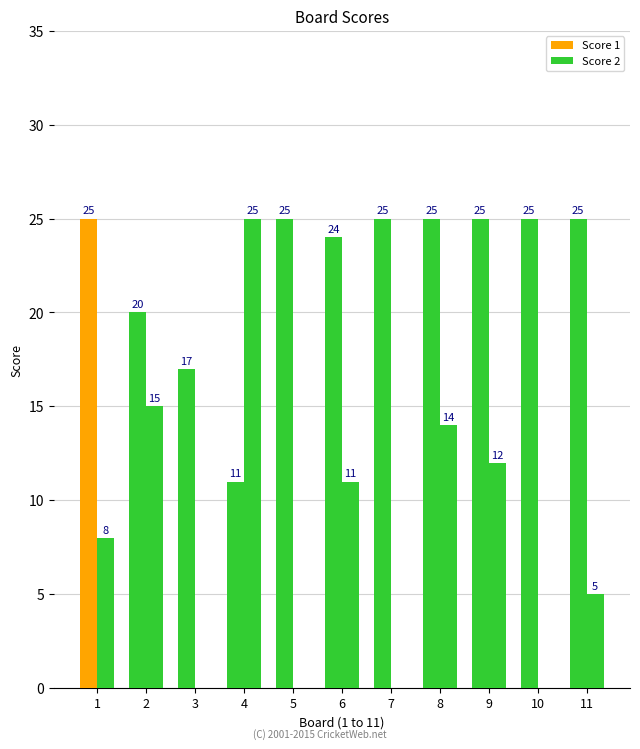

Which series has the largest range (max minus min)?

Score 2